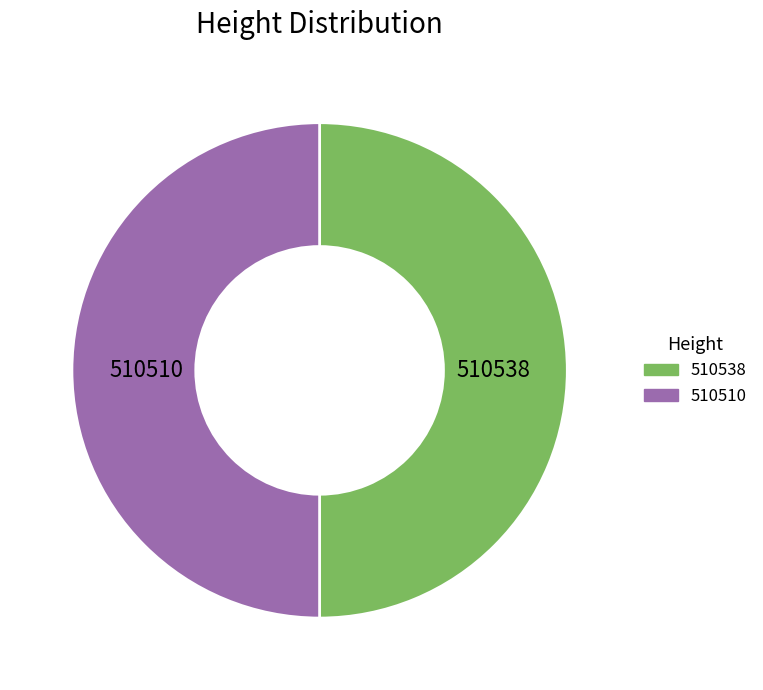

Approximately how many times larger is the value at 510510 compared to 510538?

1.0